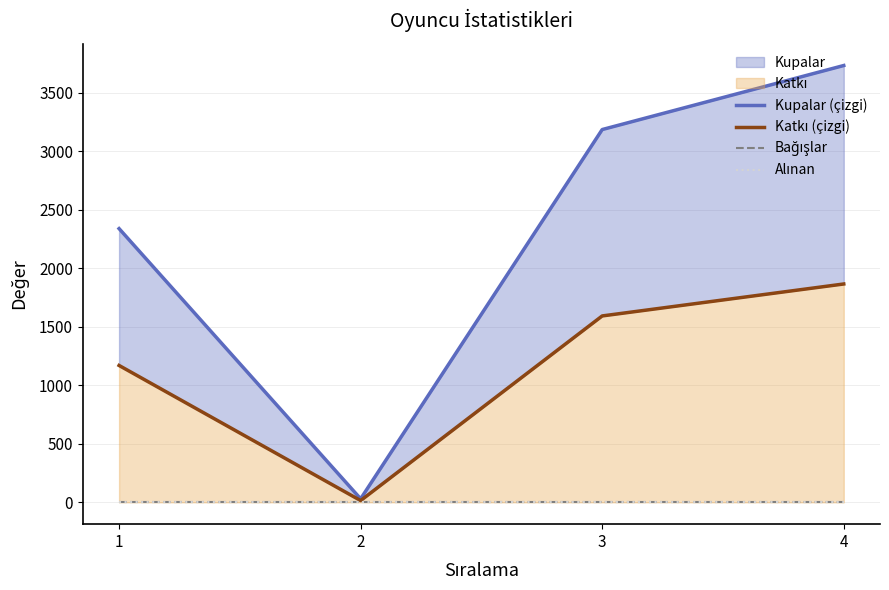

The value of Kupalar (çizgi) at 4 is 3731. True or false?

True